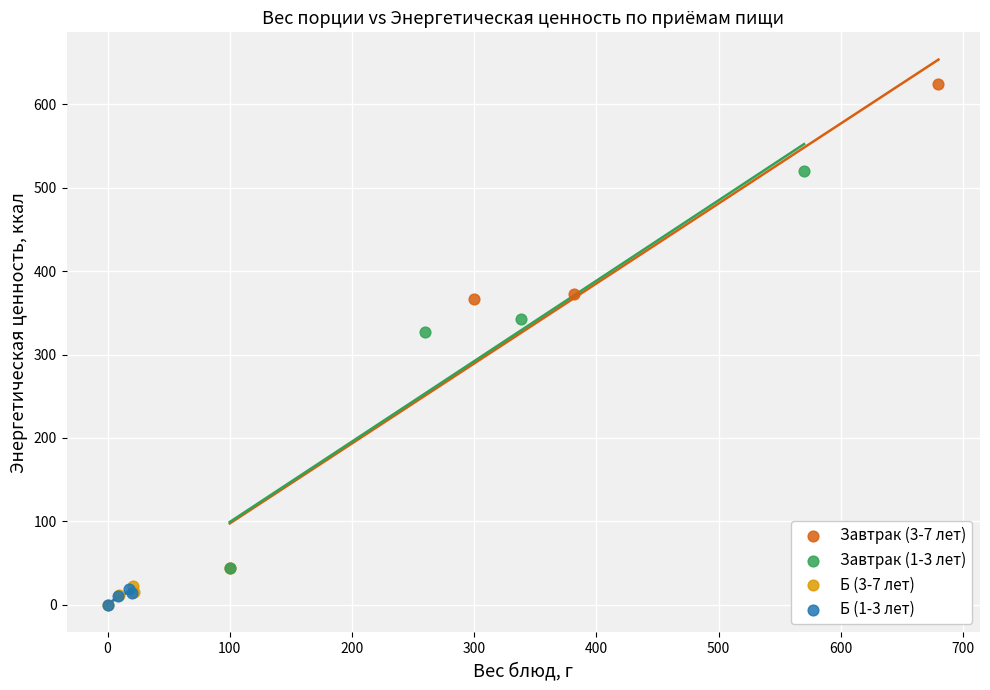

Which series has the widest spread of Y values?

Завтрак (3-7 лет)